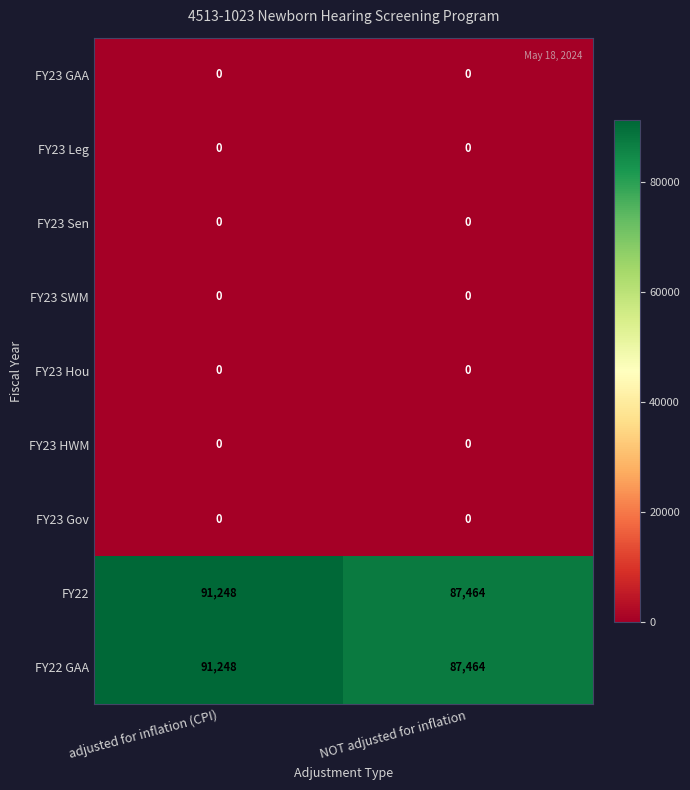

What is the difference between the highest and lowest values at NOT adjusted for inflation?

87464